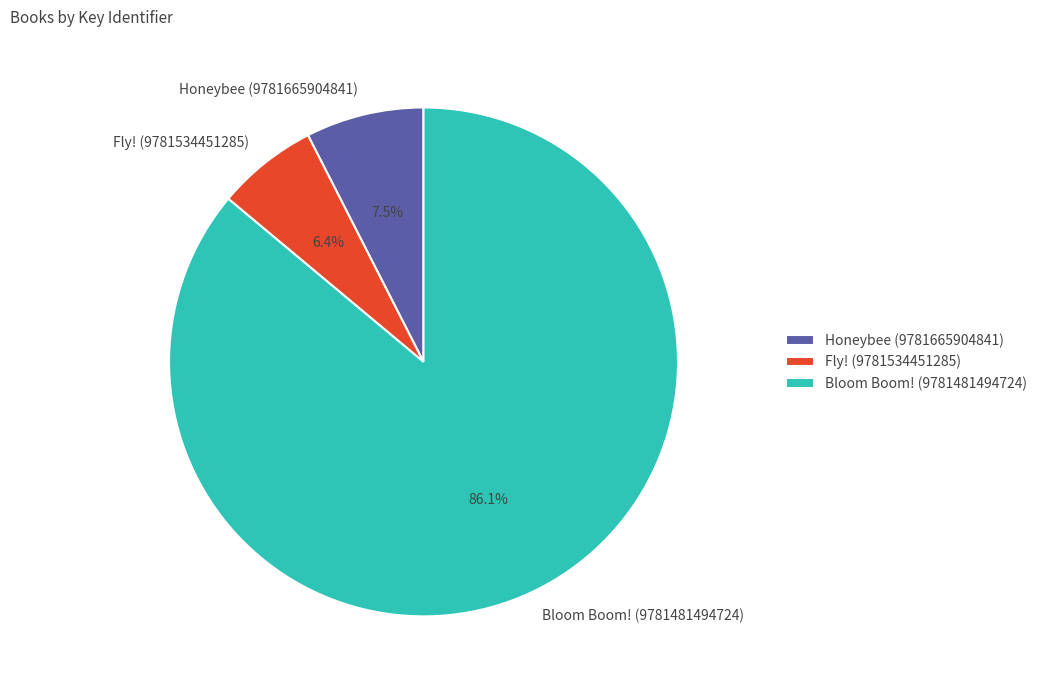

What is the largest slice in the pie chart?

Bloom Boom! (9781481494724)